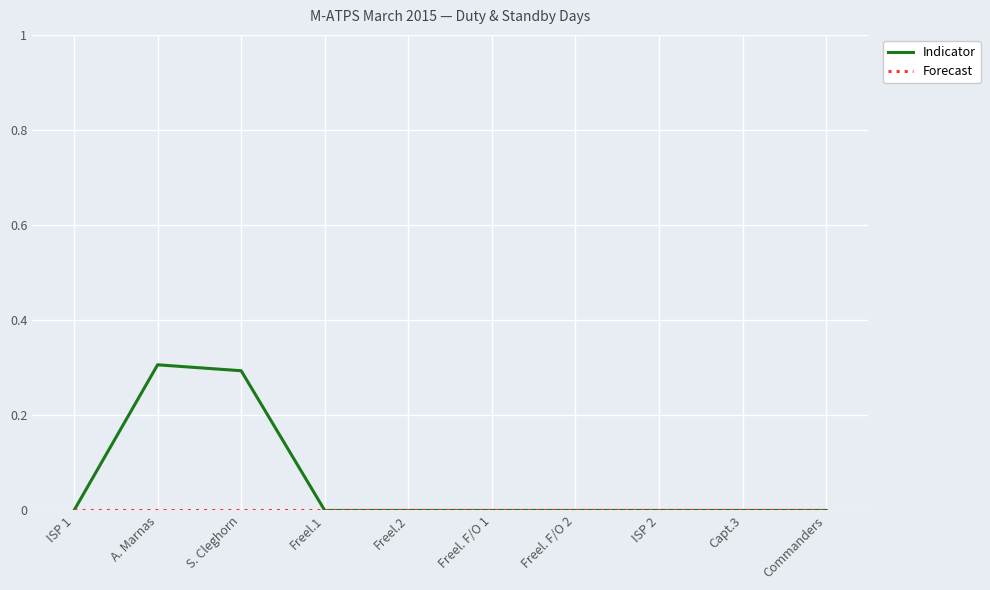

What is the highest value of the Indicator series?

0.3